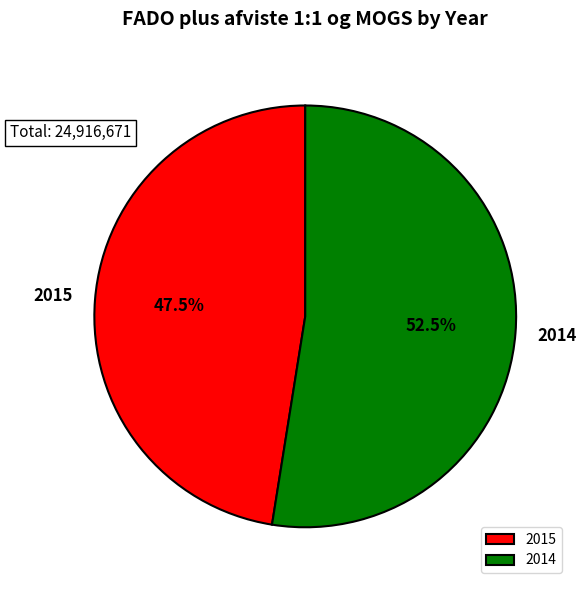

Which category has the smallest portion of the pie?

2015